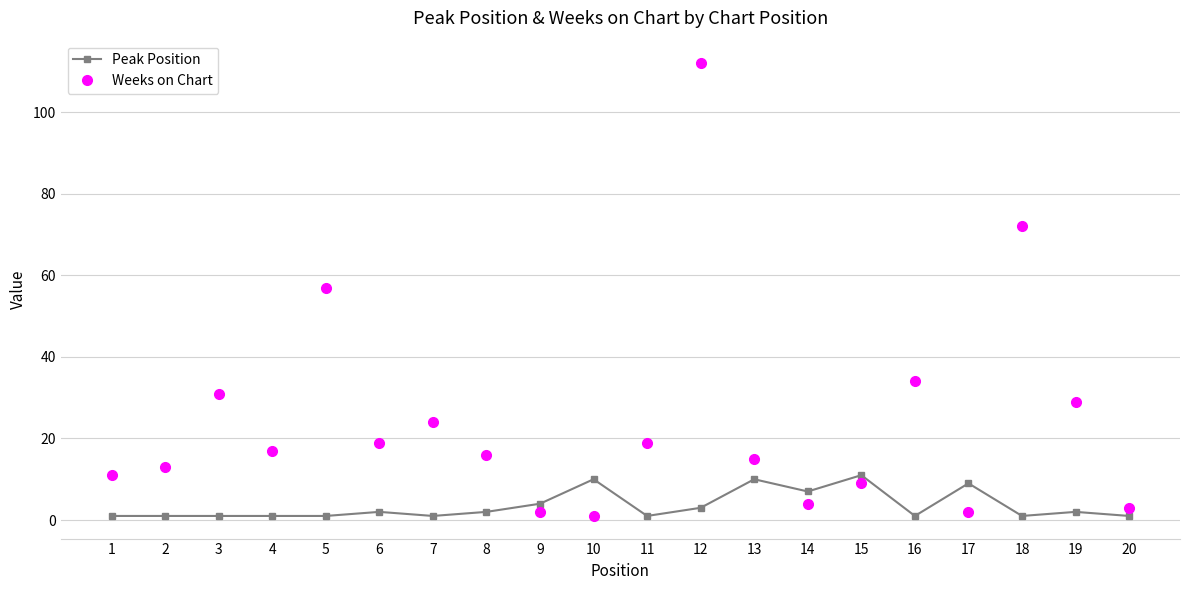

Rank the series at 15 from highest to lowest value.

Peak Position, Weeks on Chart